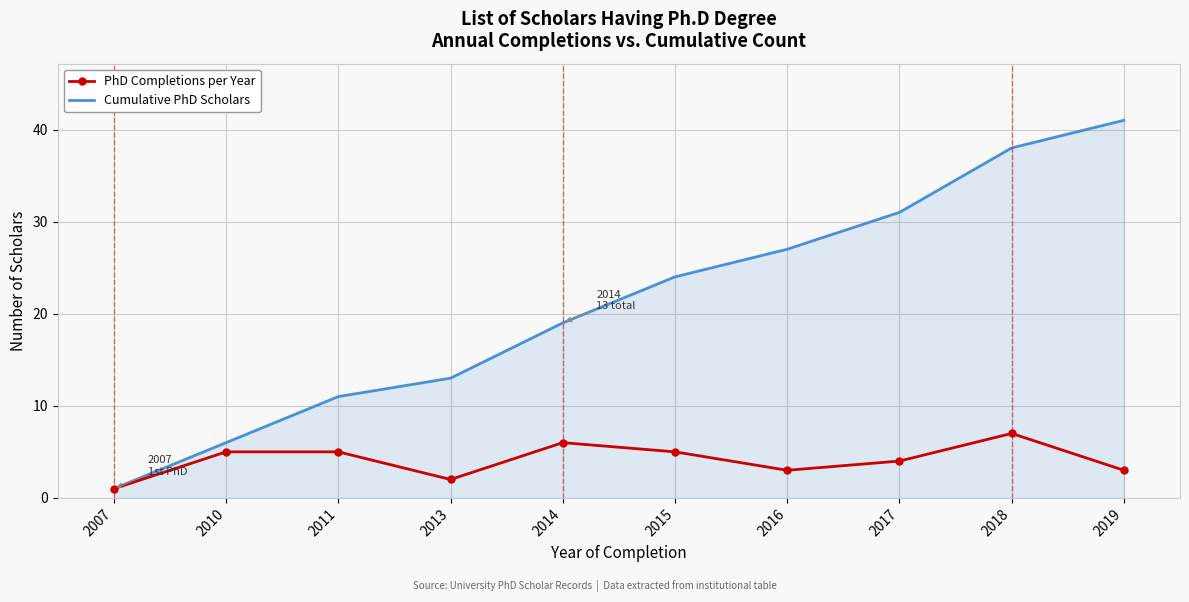

List the labels in order of Cumulative PhD Scholars value, largest first.

2019, 2018, 2017, 2016, 2015, 2014, 2013, 2011, 2010, 2007